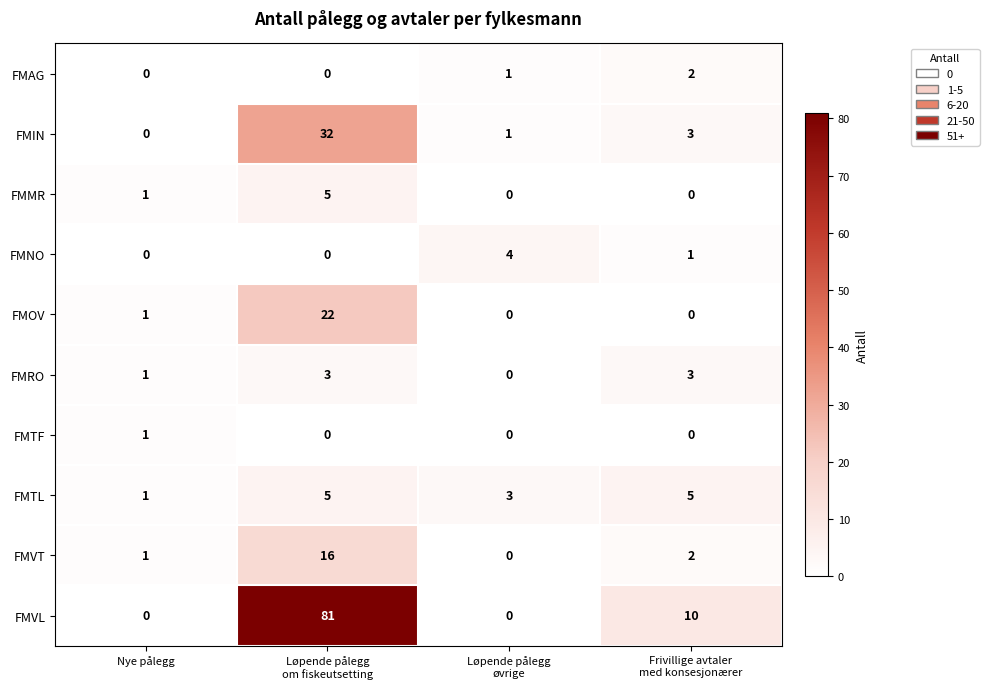

At which label does FMIN reach its minimum?

Nye pålegg